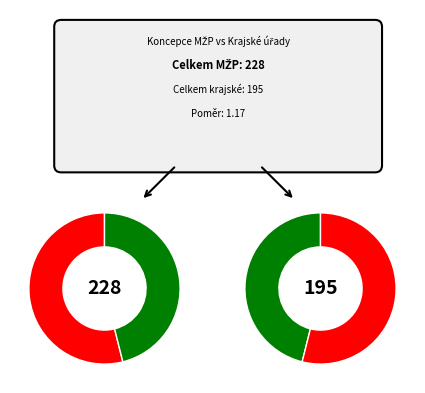

The 2017 slice represents 3% of the pie. True or false?

False